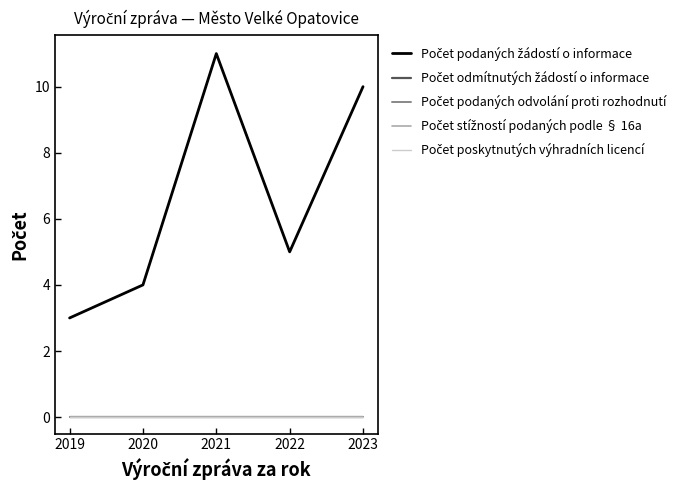

Does the chart have visible grid lines?

No